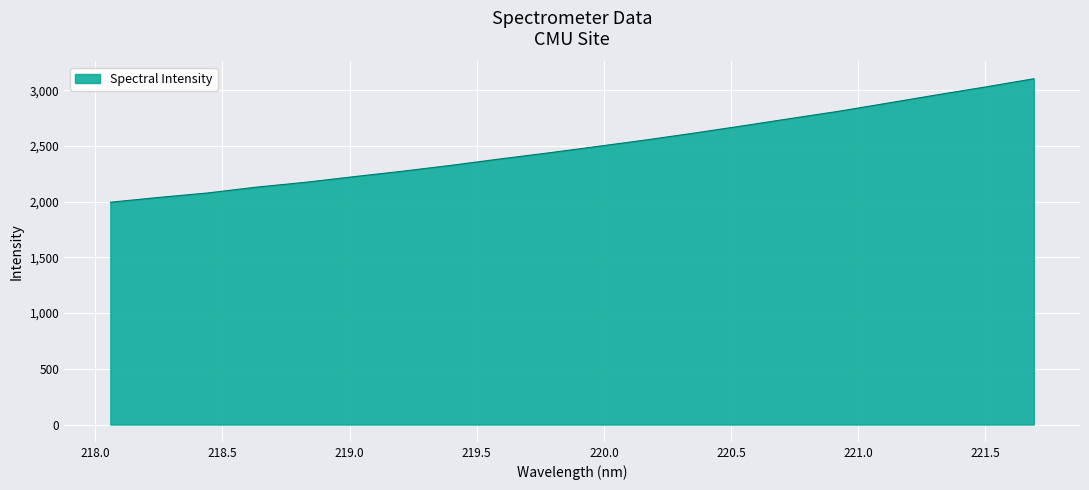

What is the difference between the maximum and minimum values?

1108.1